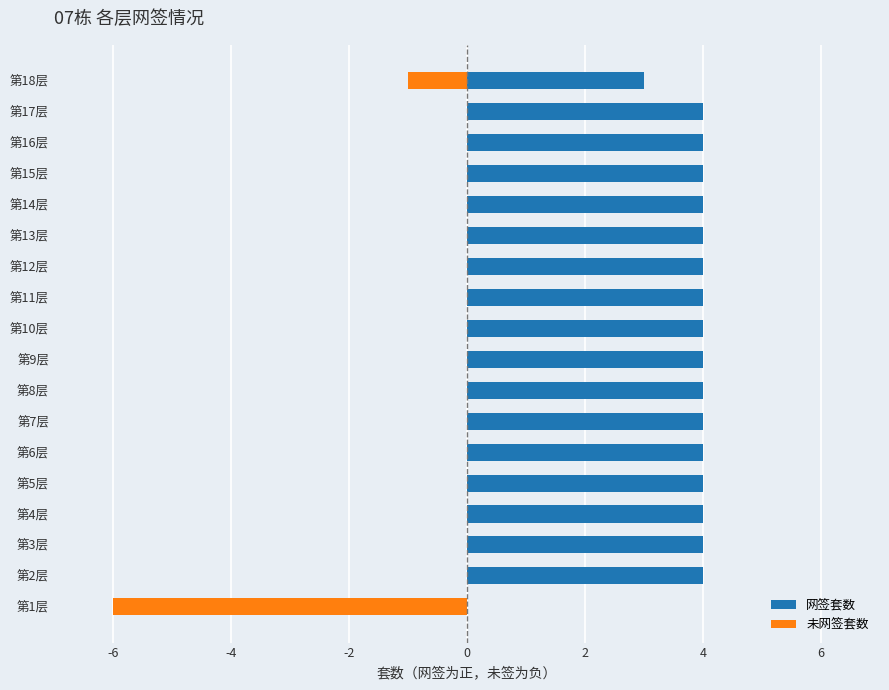

What is the smallest value displayed?

-6